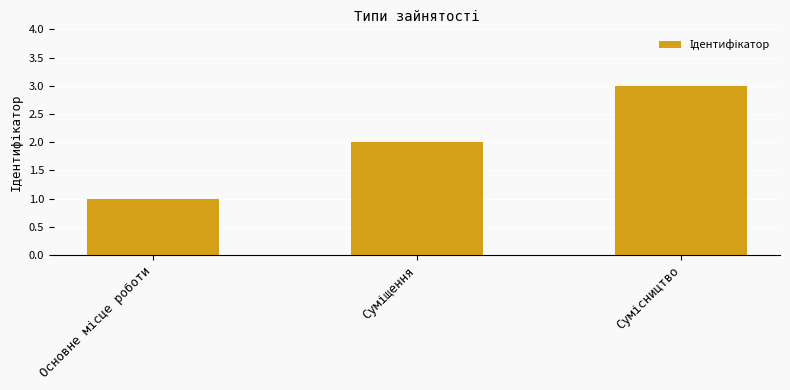

What is the greatest value displayed?

3